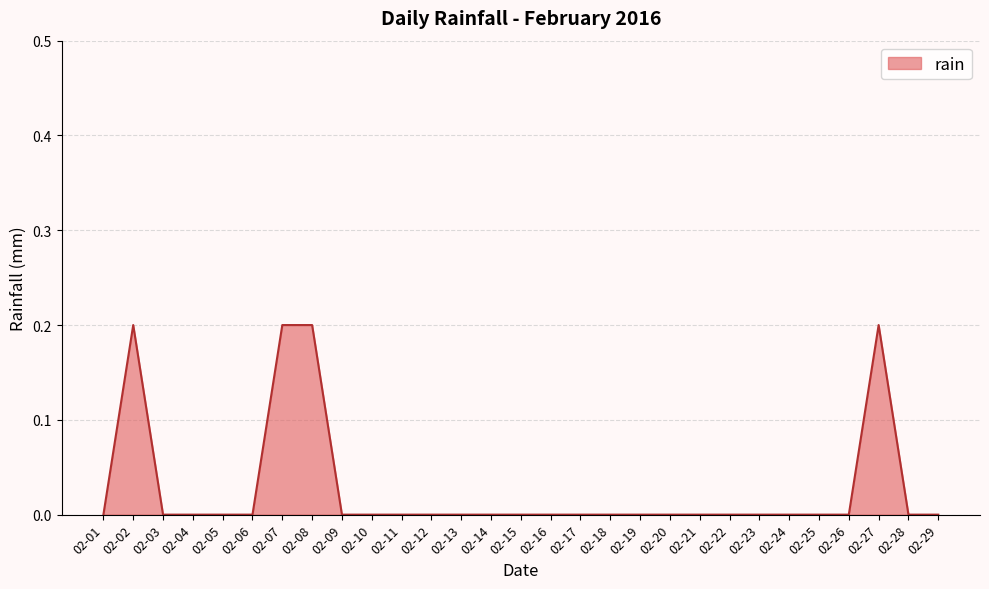

Is it true that the value at 02-26 is 0.0?

True